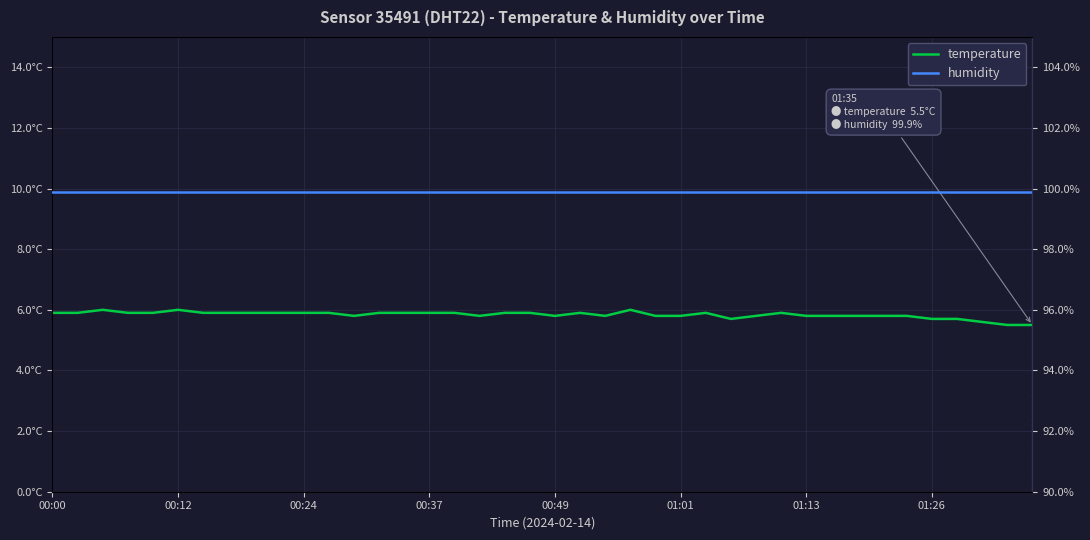

True or false: humidity and temperature intersect in this chart.

False